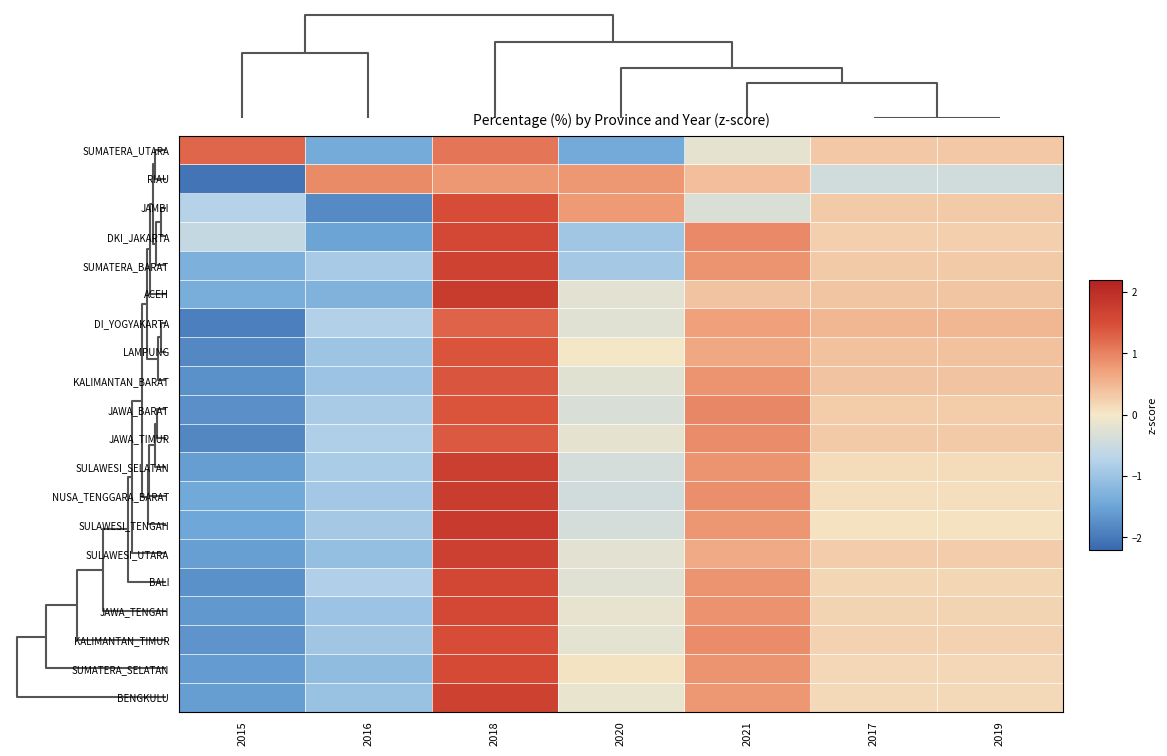

At how many categories does at least one series exceed -1?

7